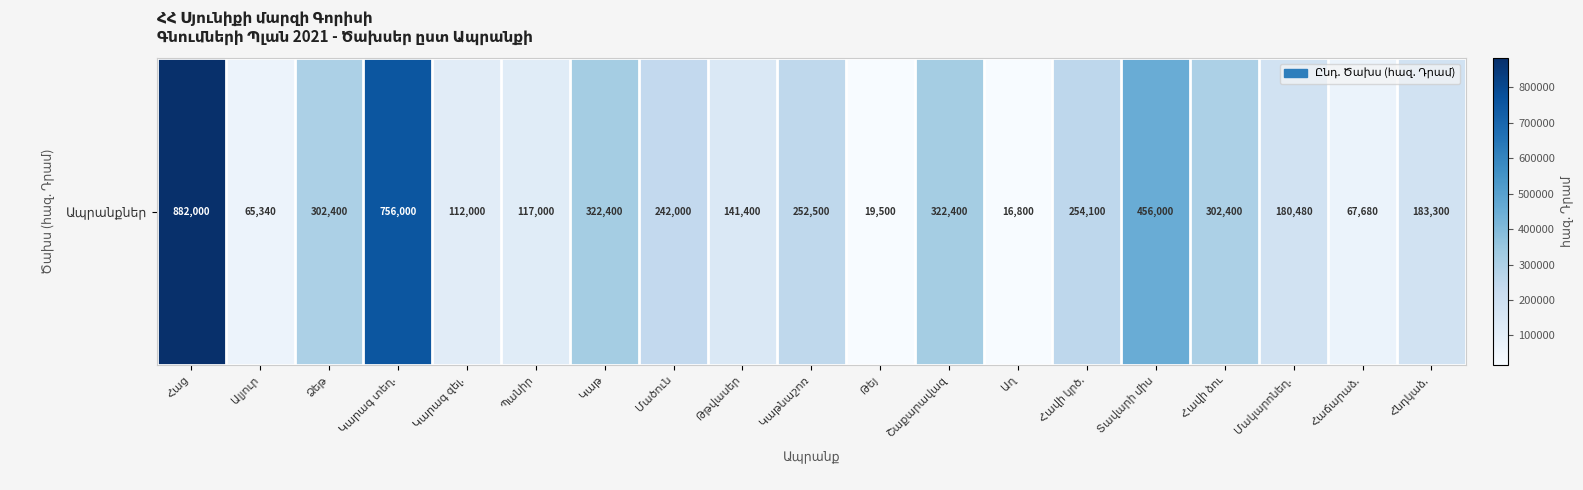

What is the greatest value displayed?

882000